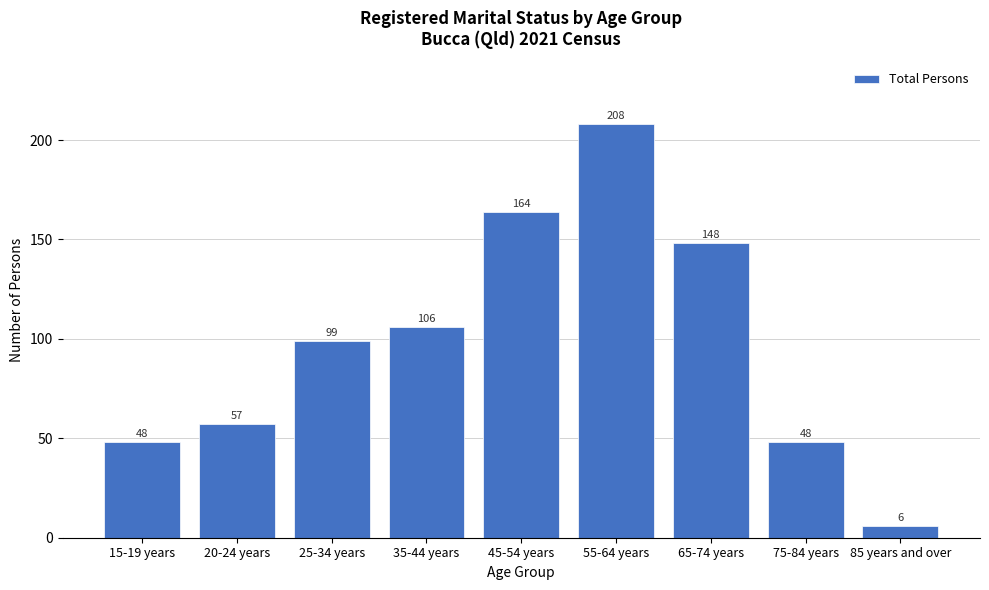

Reading right to left, what are all the values shown in this chart?

85 years and over=6	75-84 years=48	65-74 years=148	55-64 years=208	45-54 years=164	35-44 years=106	25-34 years=99	20-24 years=57	15-19 years=48